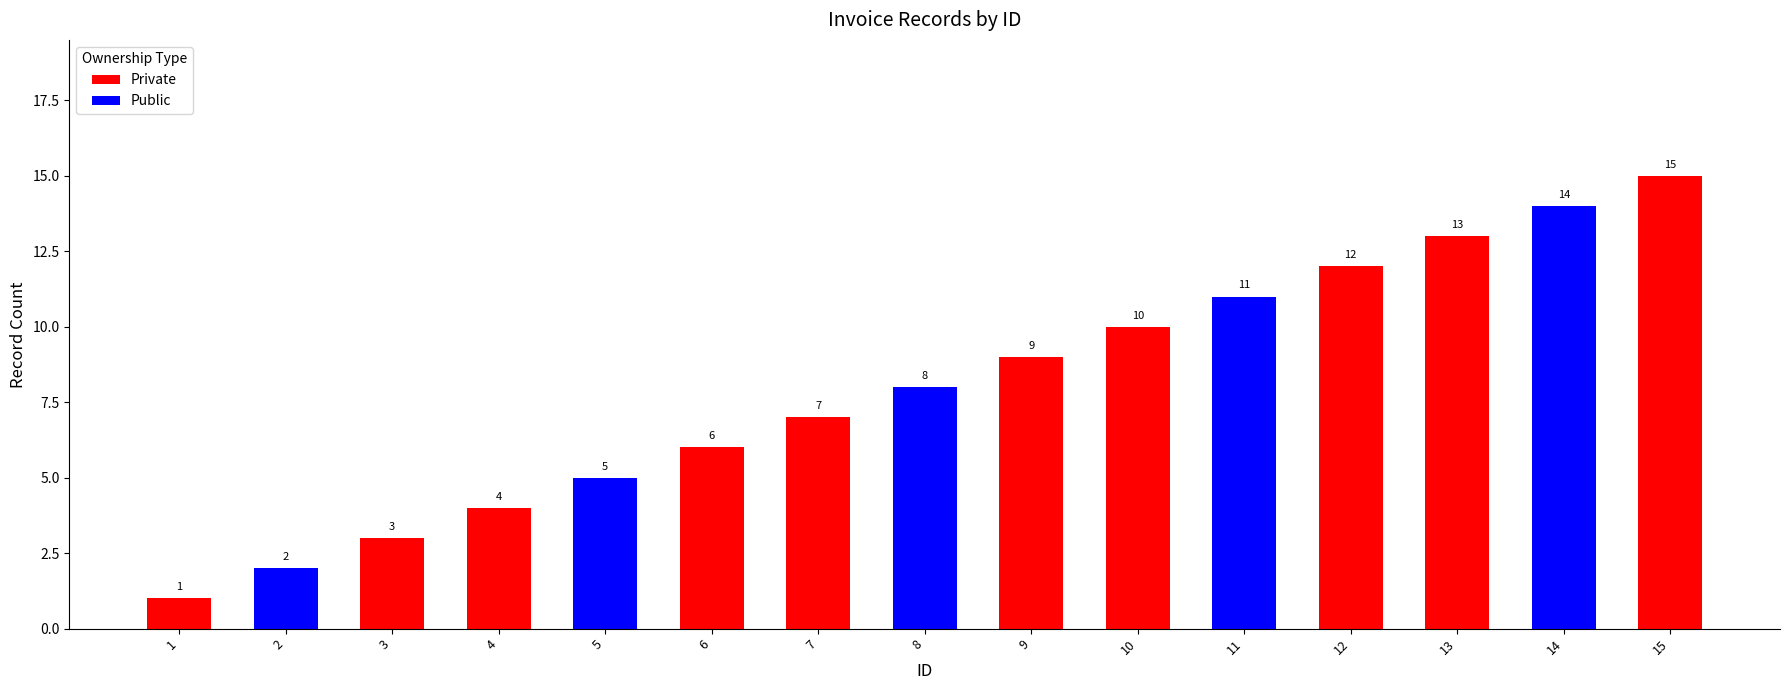

Is it true that the value at 7 is 7?

True